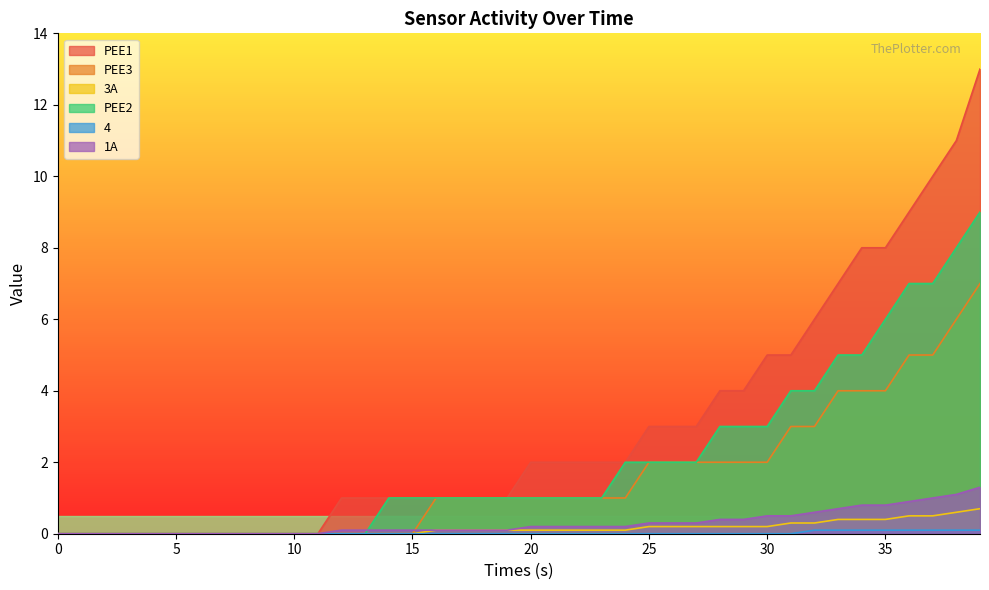

Reading right to left, what are all the values shown in this chart?

PEE1: 13.0	11.0	10.0	9.0	8.0	8.0	7.0	6.0	5.0	5.0	4.0	4.0	3.0	3.0	3.0	2.0	2.0	2.0	2.0	2.0	1.0	1.0	1.0	1.0	1.0	1.0	1.0	1.0	0.0	0.0	0.0	0.0	0.0	0.0	0.0	0.0	0.0	0.0	0.0	0.0
PEE3: 7.0	6.0	5.0	5.0	4.0	4.0	4.0	3.0	3.0	2.0	2.0	2.0	2.0	2.0	2.0	1.0	1.0	1.0	1.0	1.0	1.0	1.0	1.0	1.0	0.0	0.0	0.0	0.0	0.0	0.0	0.0	0.0	0.0	0.0	0.0	0.0	0.0	0.0	0.0	0.0
3A: 0.7	0.6	0.5	0.5	0.4	0.4	0.4	0.3	0.3	0.2	0.2	0.2	0.2	0.2	0.2	0.1	0.1	0.1	0.1	0.1	0.1	0.1	0.1	0.1	0.0	0.0	0.0	0.0	0.0	0.0	0.0	0.0	0.0	0.0	0.0	0.0	0.0	0.0	0.0	0.0
PEE2: 9.0	8.0	7.0	7.0	6.0	5.0	5.0	4.0	4.0	3.0	3.0	3.0	2.0	2.0	2.0	2.0	1.0	1.0	1.0	1.0	1.0	1.0	1.0	1.0	1.0	1.0	0.0	0.0	0.0	0.0	0.0	0.0	0.0	0.0	0.0	0.0	0.0	0.0	0.0	0.0
4: 0.1	0.1	0.1	0.1	0.1	0.1	0.1	0.1	0.0	0.0	0.0	0.0	0.0	0.0	0.0	0.0	0.0	0.0	0.0	0.0	0.0	0.0	0.0	0.0	0.0	0.0	0.0	0.0	0.0	0.0	0.0	0.0	0.0	0.0	0.0	0.0	0.0	0.0	0.0	0.0
1A: 1.3	1.1	1.0	0.9	0.8	0.8	0.7	0.6	0.5	0.5	0.4	0.4	0.3	0.3	0.3	0.2	0.2	0.2	0.2	0.2	0.1	0.1	0.1	0.1	0.1	0.1	0.1	0.1	0.0	0.0	0.0	0.0	0.0	0.0	0.0	0.0	0.0	0.0	0.0	0.0